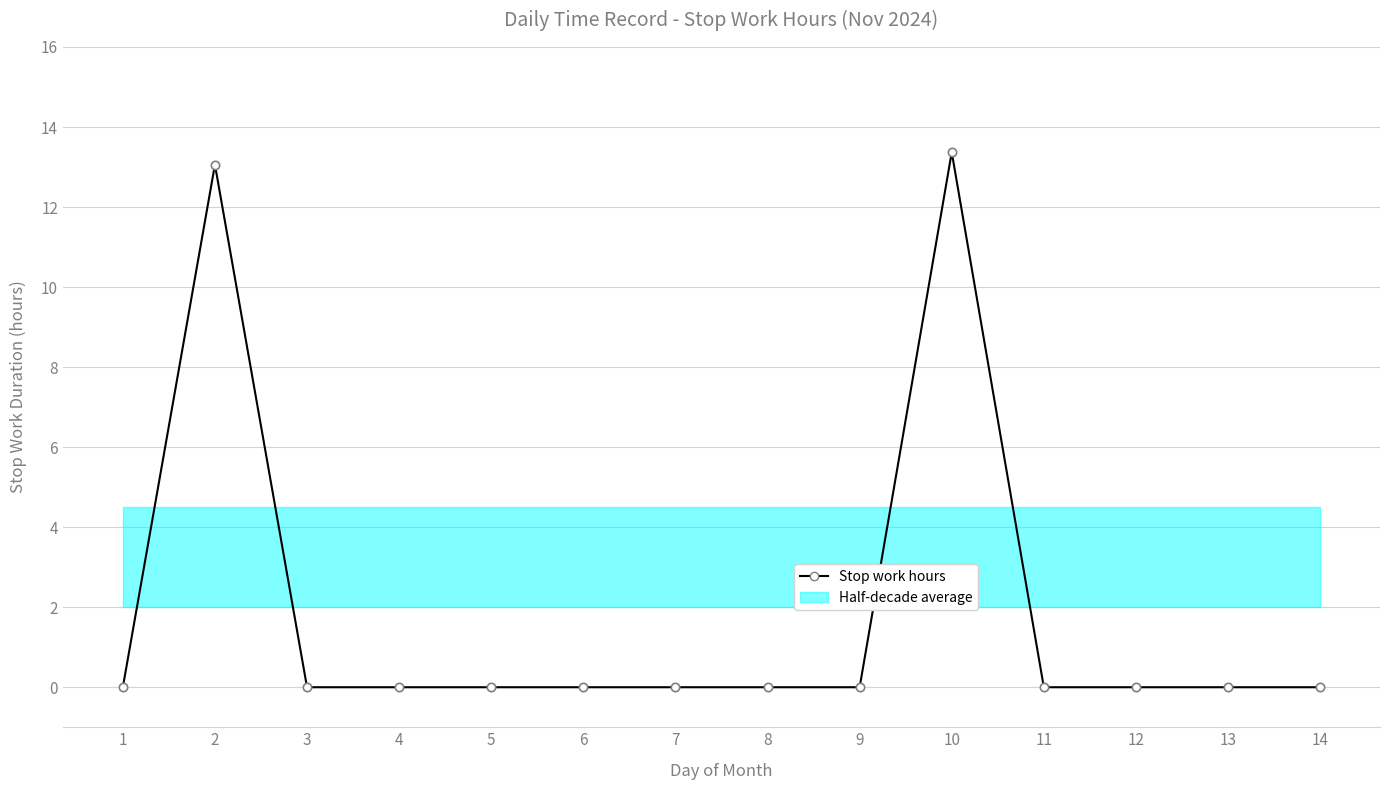

Is it true that the value at 2 is 21.9?

False